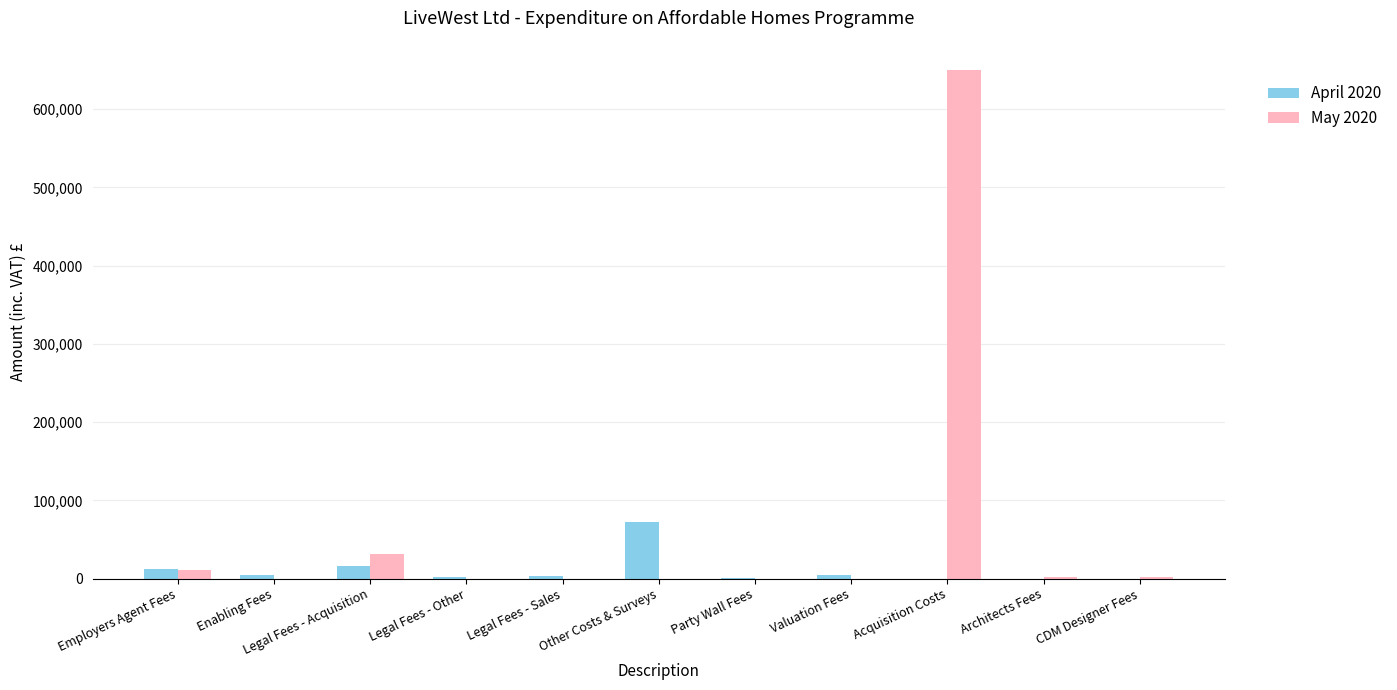

At which category is the sum across all series the highest?

Acquisition Costs